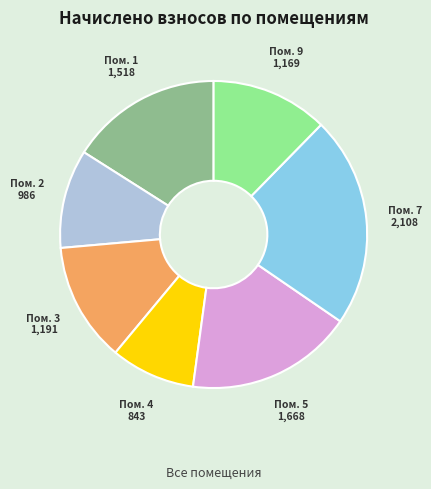

Does any single category account for the majority?

No